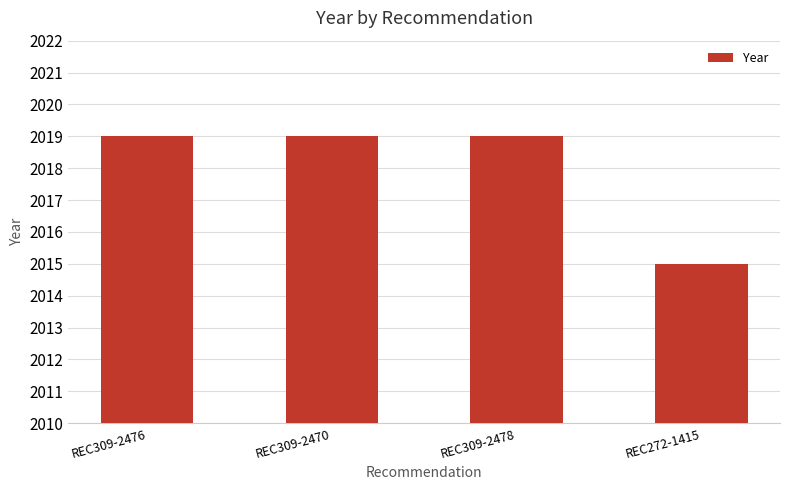

What is the smallest value displayed?

2015